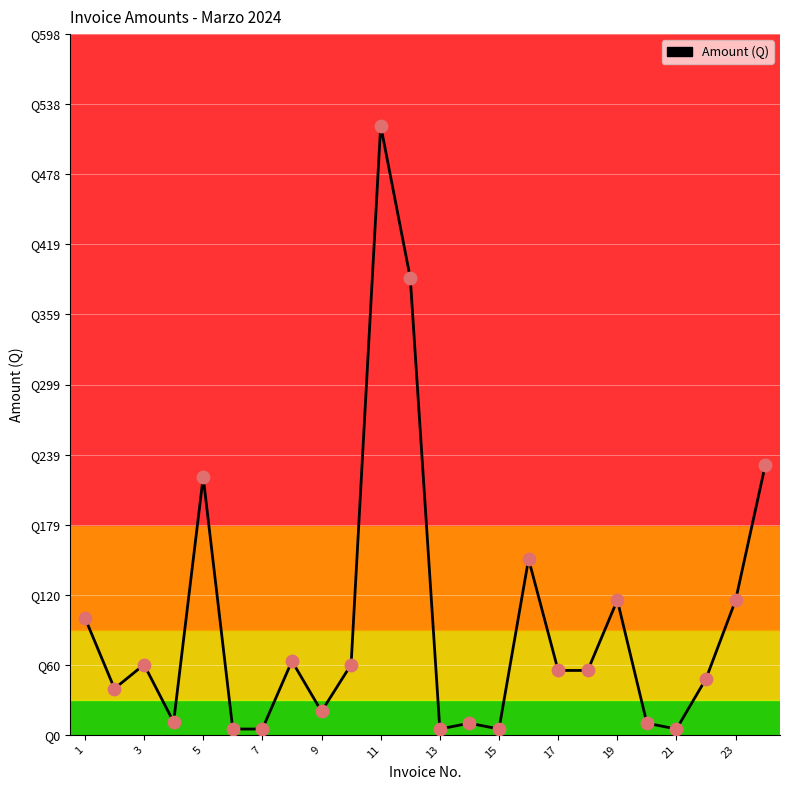

Does the chart have visible grid lines?

Yes